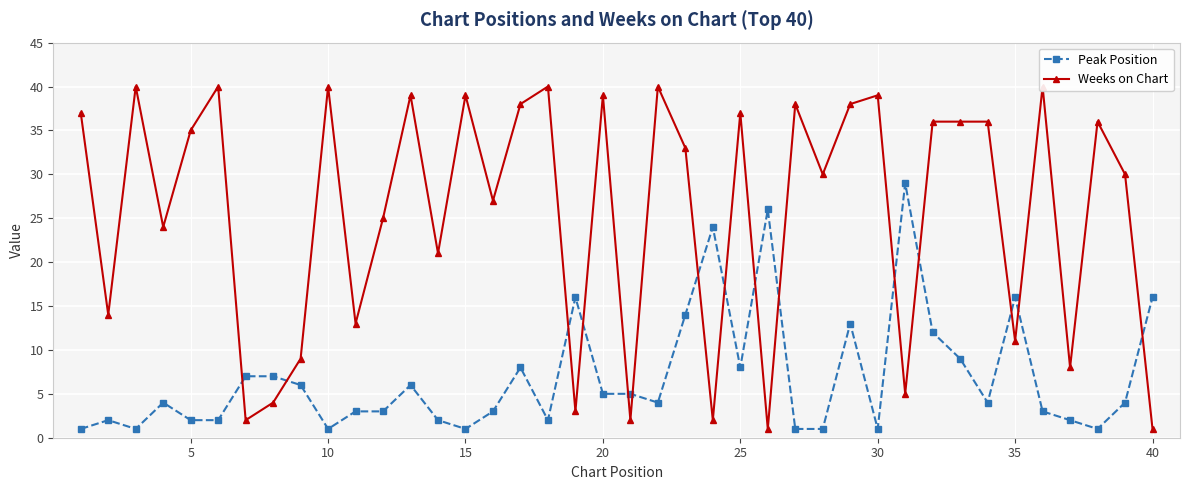

List the series in order of their peak value, highest first.

Weeks on Chart, Peak Position